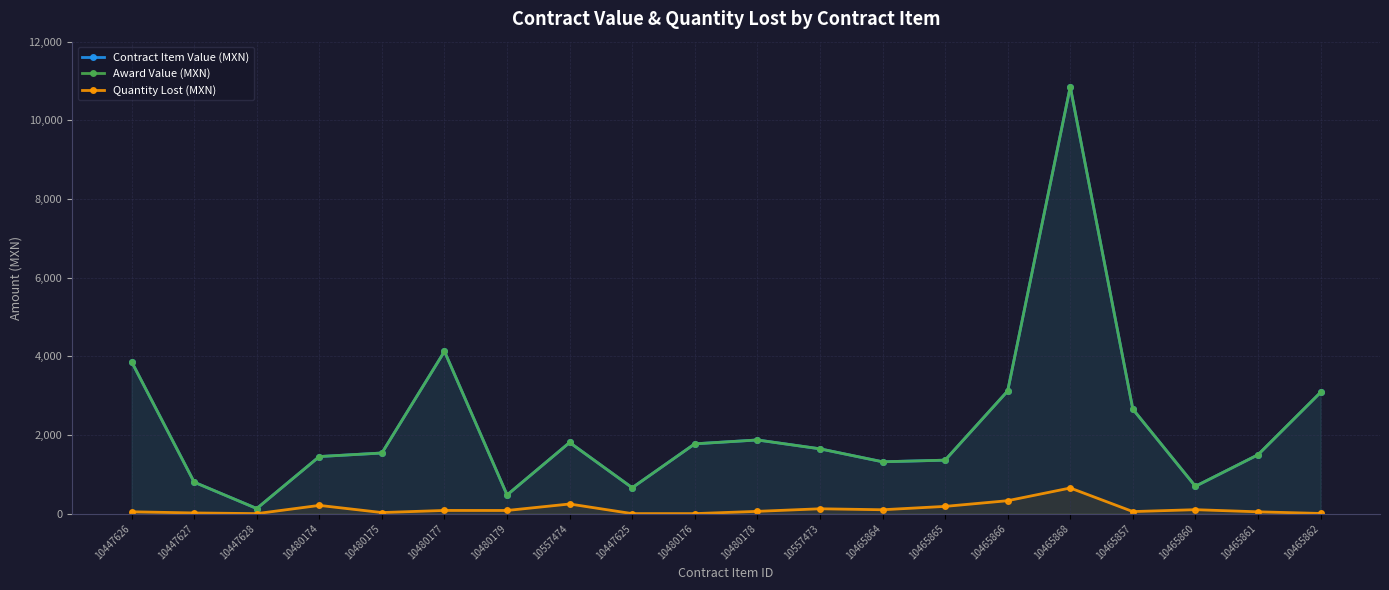

How many lines are shown in the chart?

3